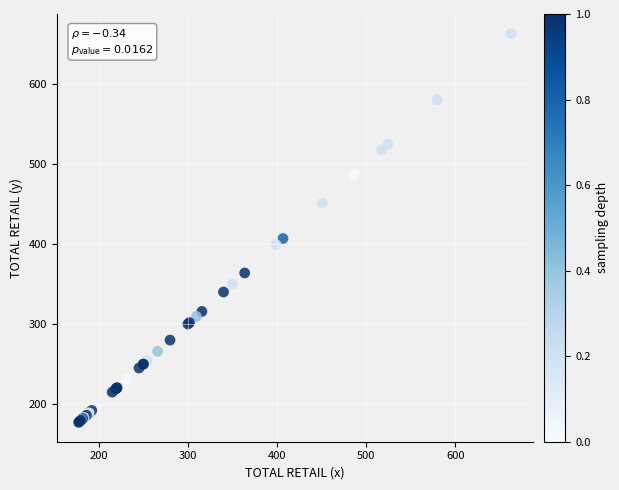

What Y value in the scatter plot is closest to 419?

406.7